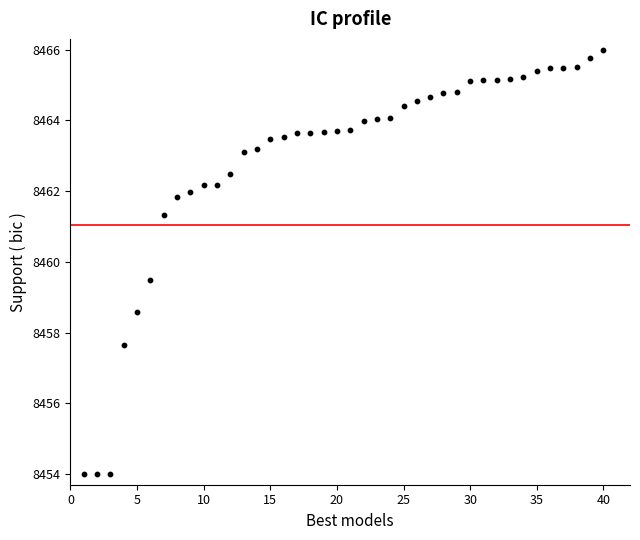

What is the range of Y values (max minus min)?

12.0